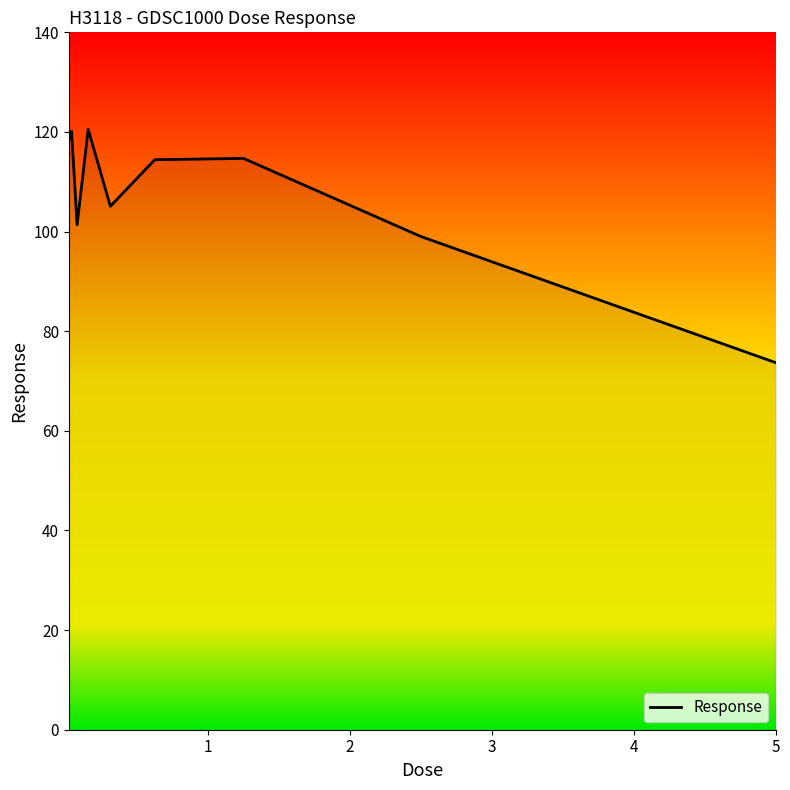

What is the smallest value displayed?

73.7